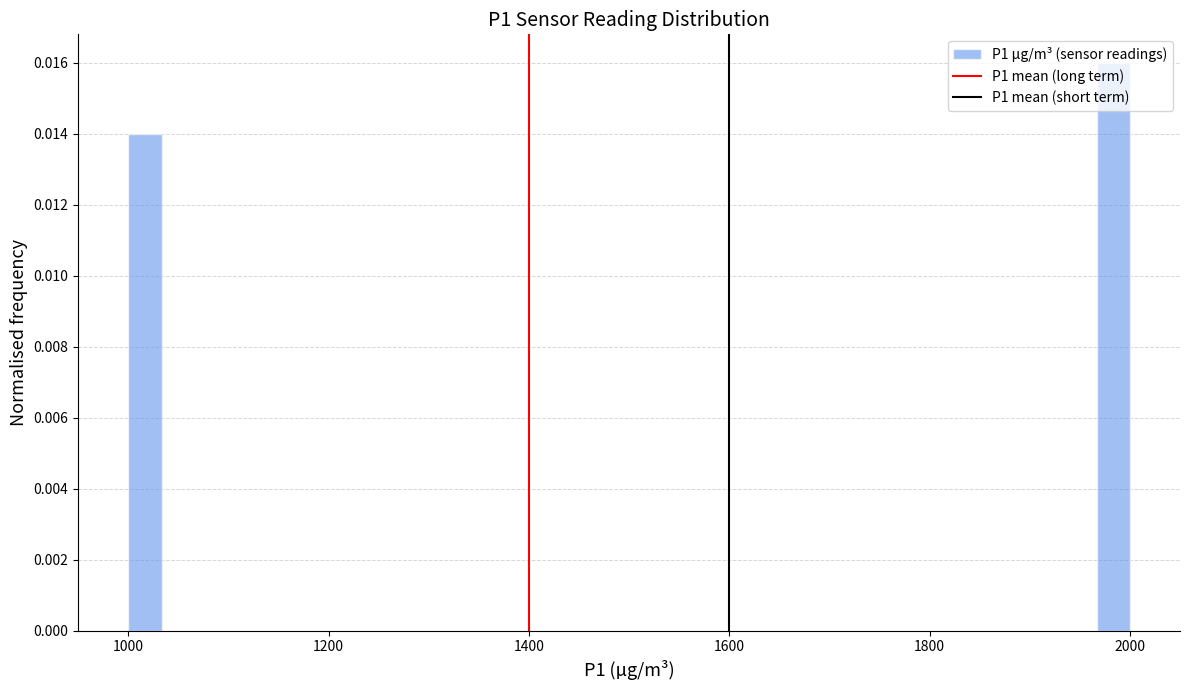

Read against the x-axis, roughly where is the centre of the tallest bar?

1980